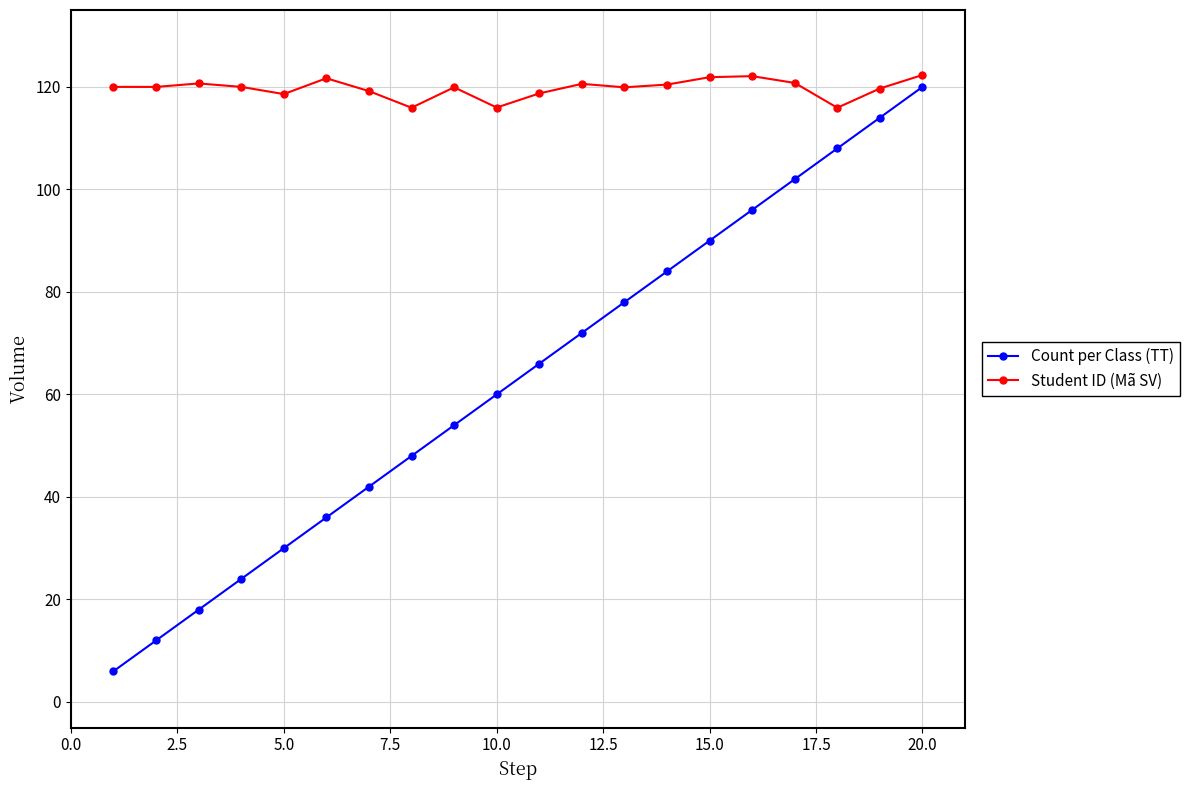

Which series has the largest total across all categories?

Student ID (Mã SV)